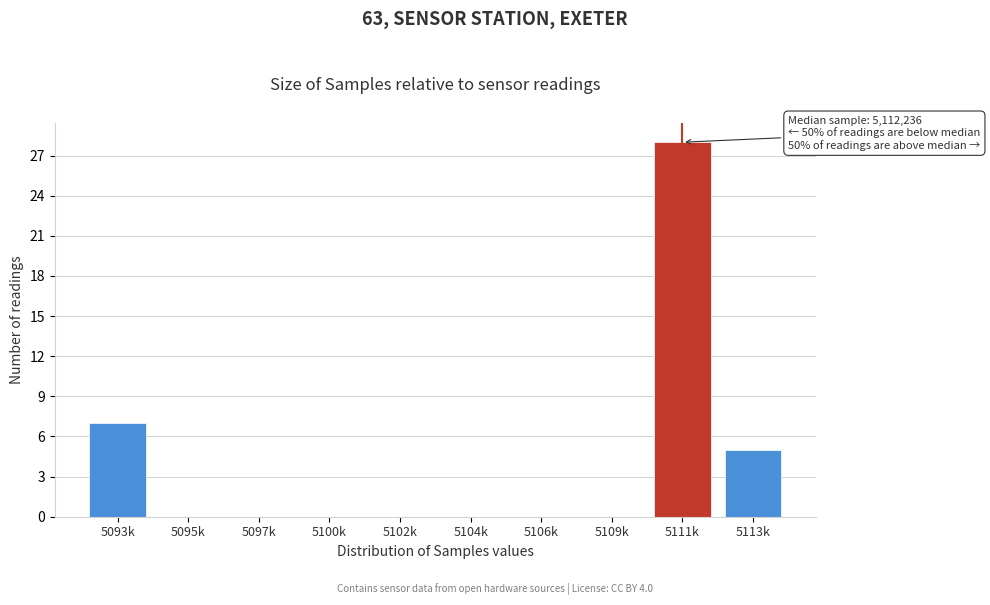

Reading left to right, what are all the values shown in this chart?

5093k=7	5095k=0	5097k=0	5100k=0	5102k=0	5104k=0	5106k=0	5109k=0	5111k=28	5113k=5